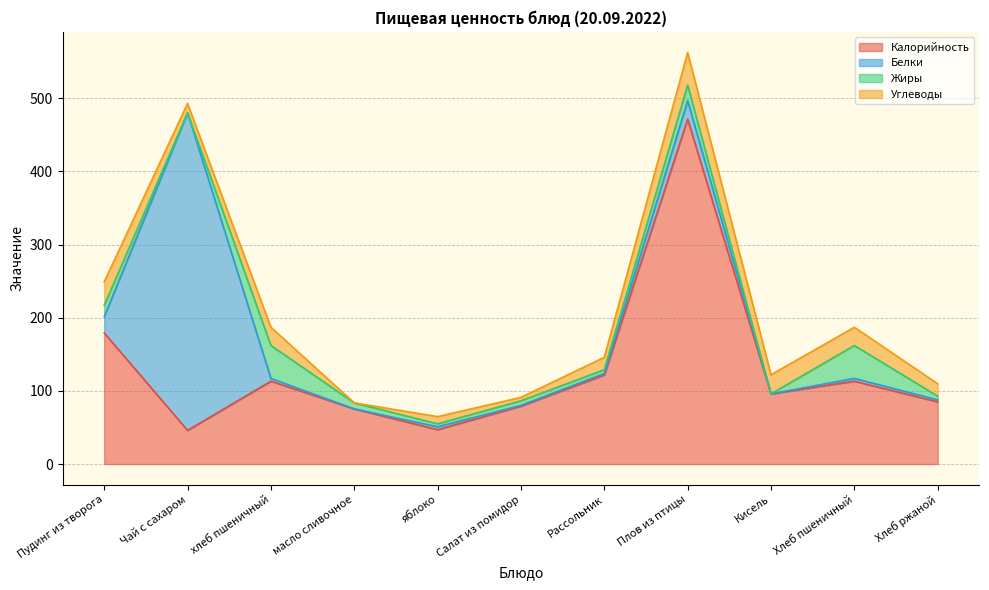

Between Чай с сахаром and Салат из помидор, which series saw the biggest shift?

Белки